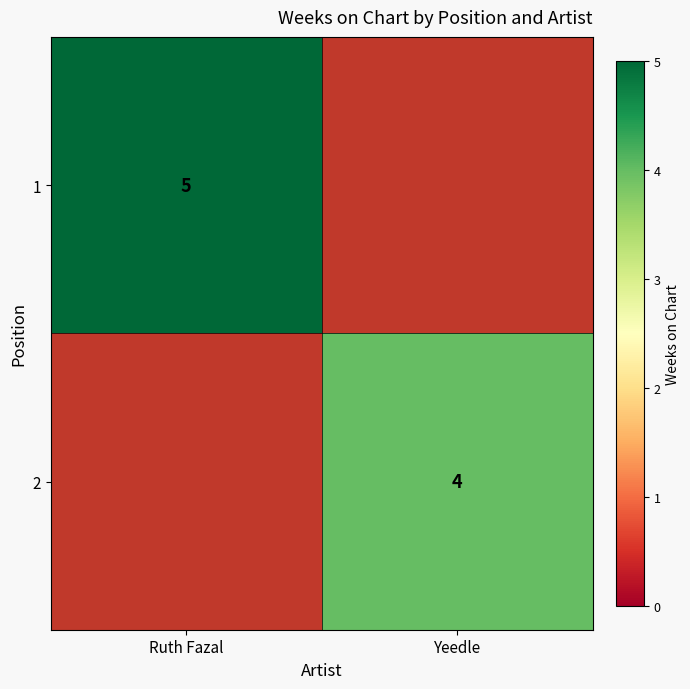

Is it true that 1 equals 5 at Ruth Fazal?

True